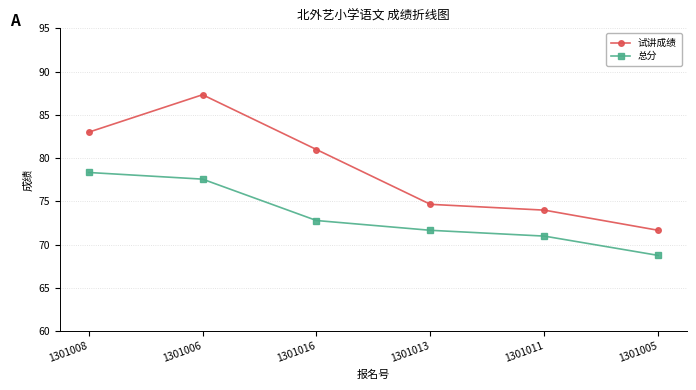

True or false: 总分 has a value of 107.1 at 1301006.

False